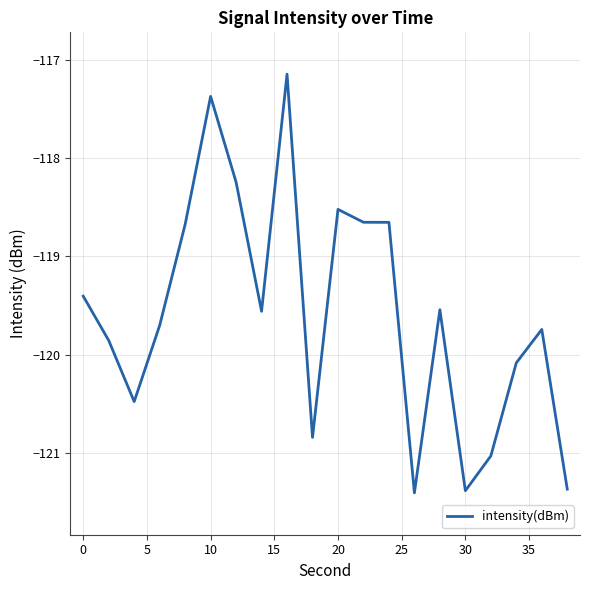

What is the difference between the maximum and minimum values?

4.3